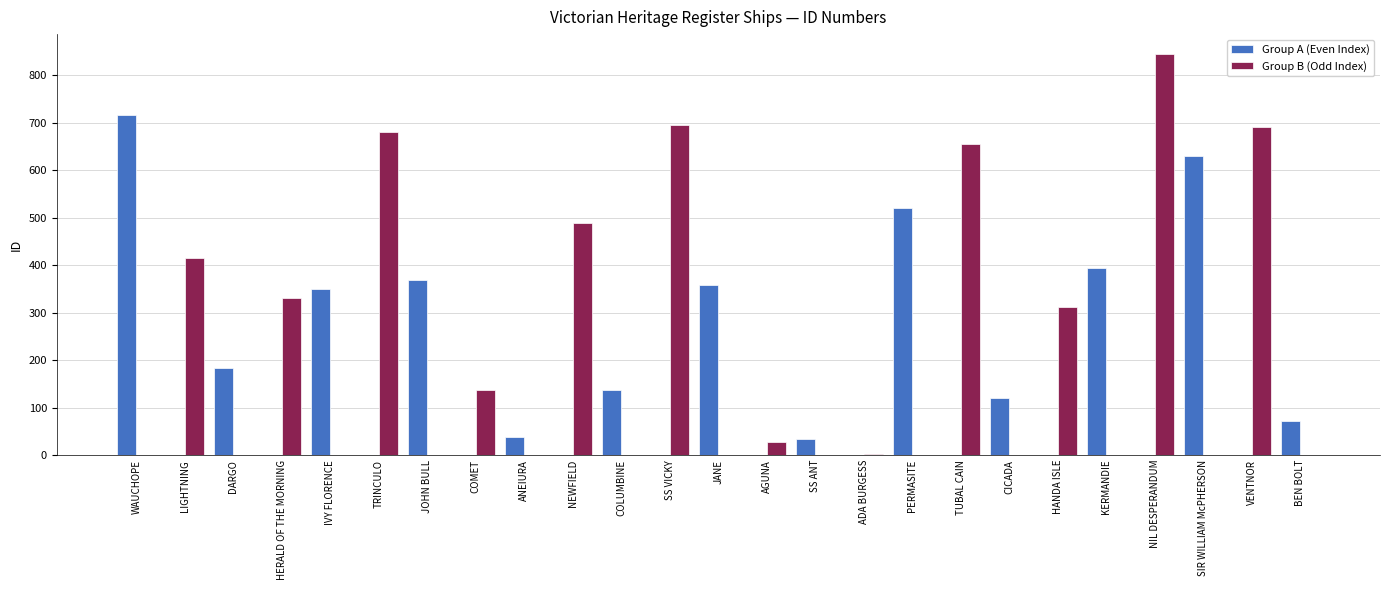

Which series has the largest total across all categories?

Group B (Odd Index)